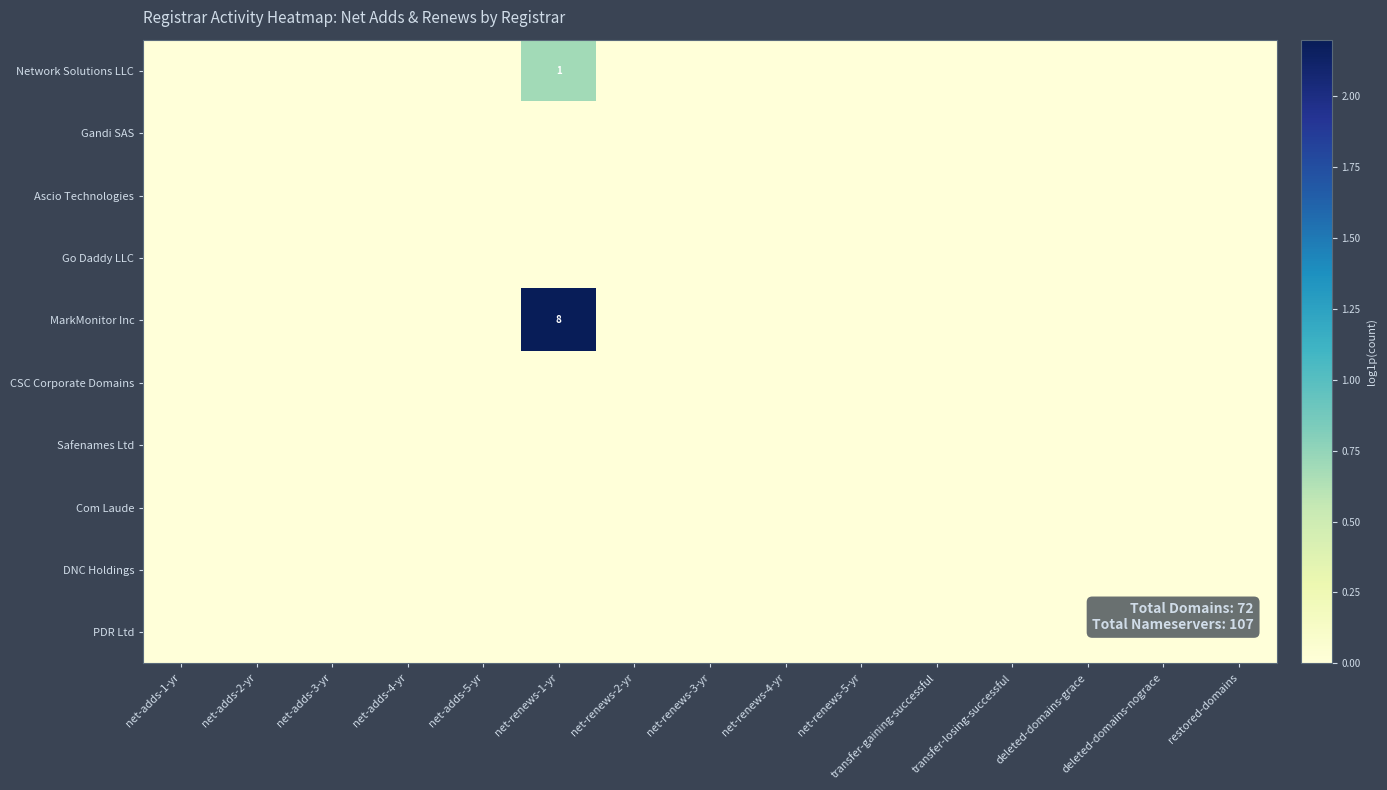

At which category is the sum across all series the highest?

net-renews-1-yr